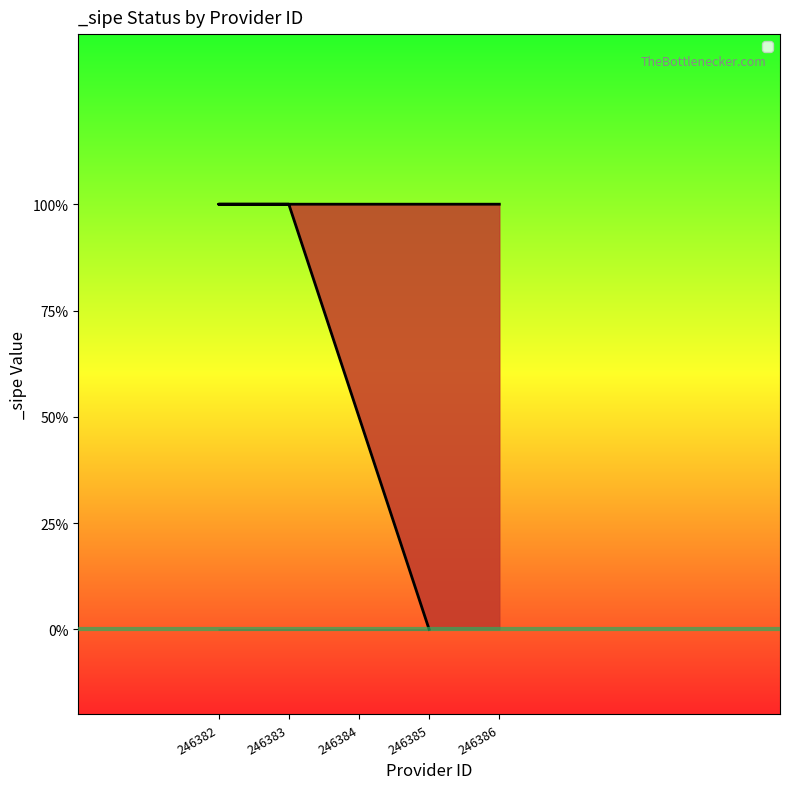

Is it true that the value at 246386 is 1?

True